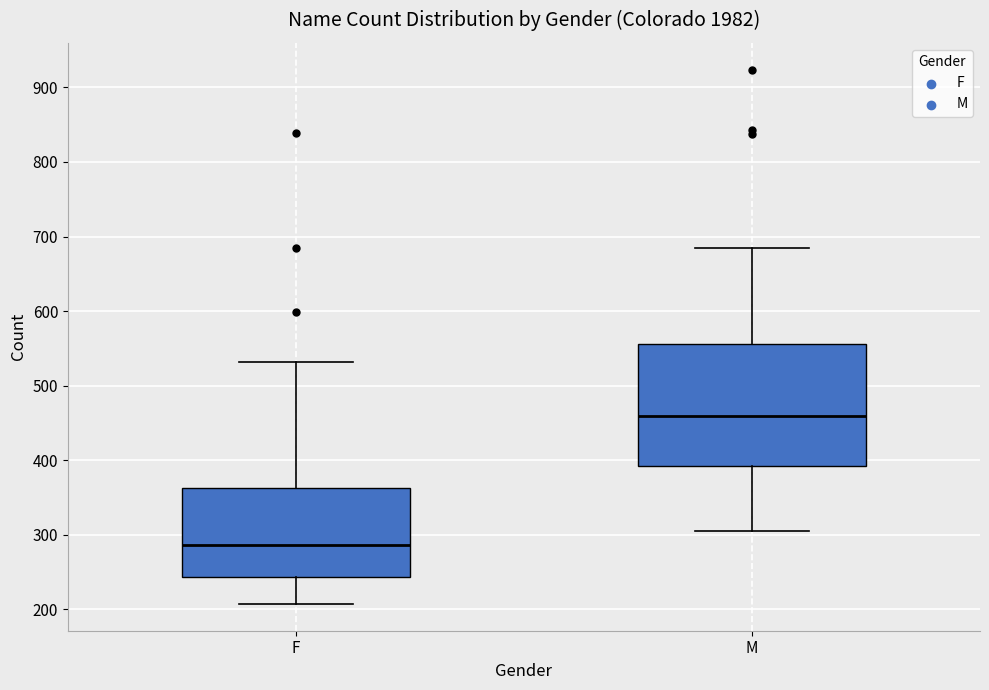

Which box is the tallest, from its lower edge to its upper edge?

M